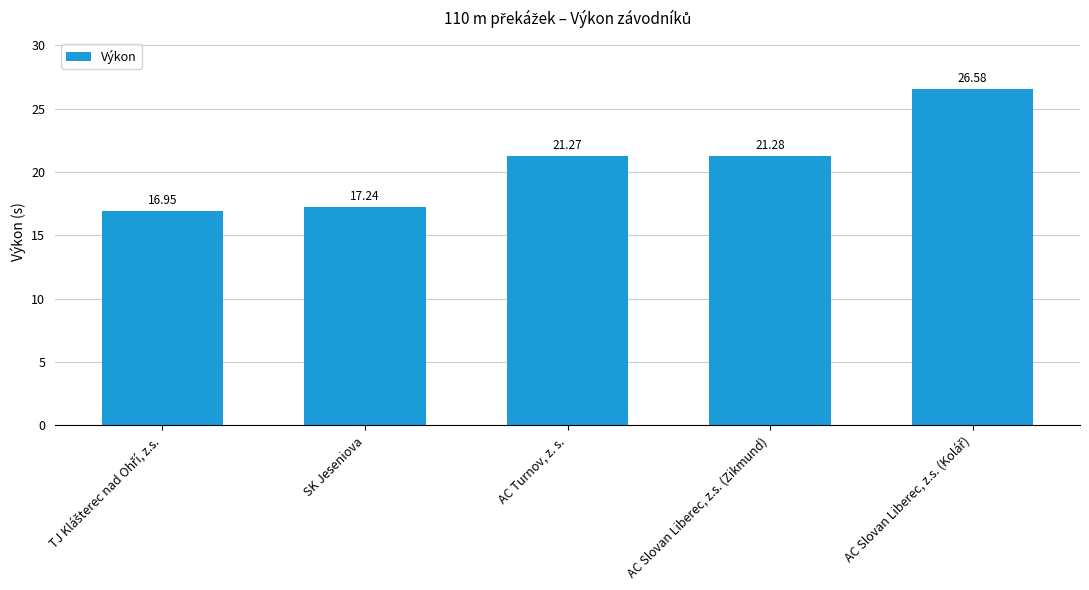

What is the difference between the maximum and minimum values?

9.6